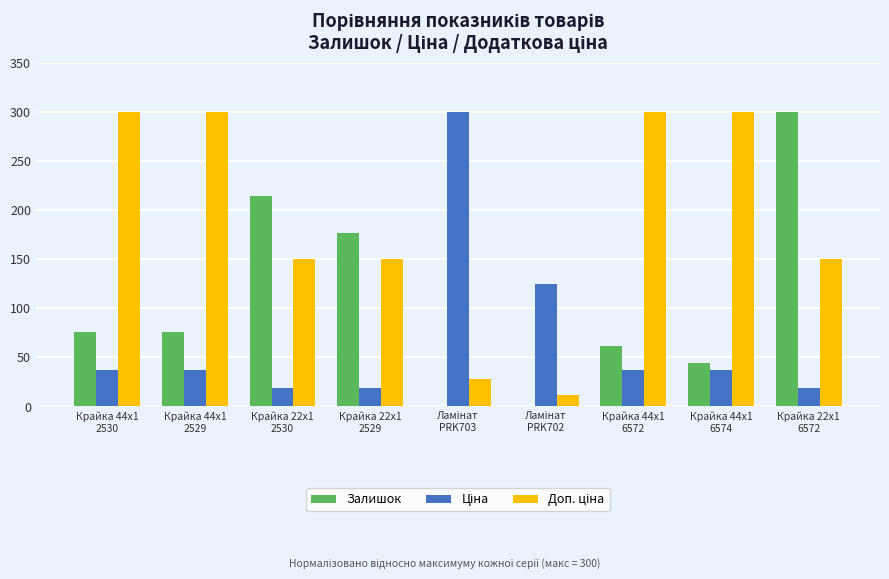

What is the maximum value for Залишок?

300.0